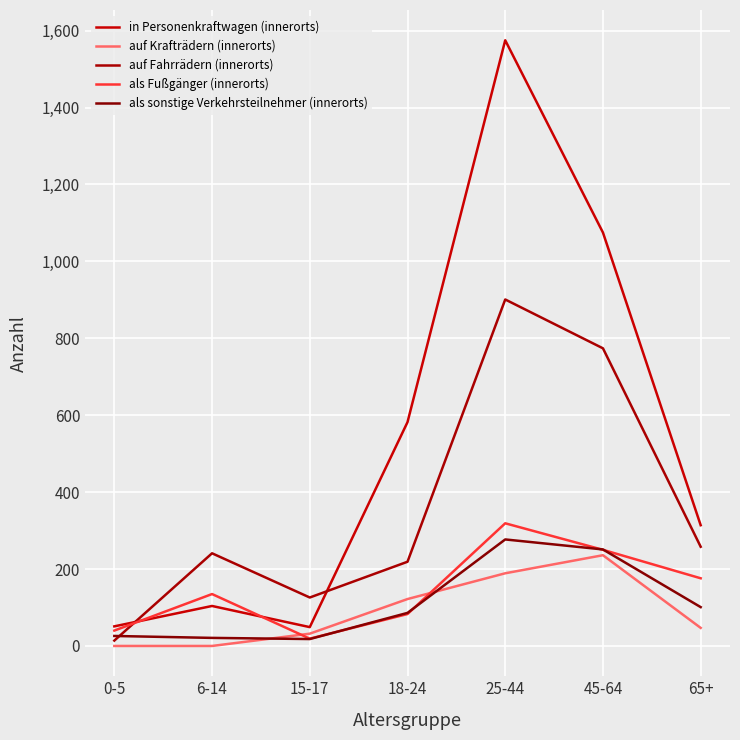

Where does the als sonstige Verkehrsteilnehmer (innerorts) series first go above 86?

25-44